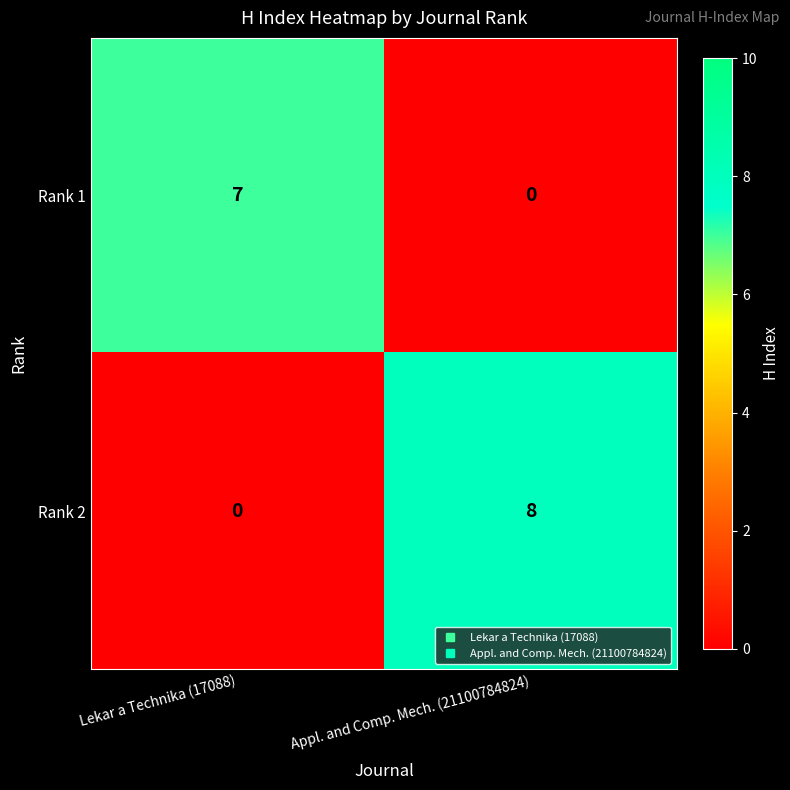

What is the greatest value displayed?

8